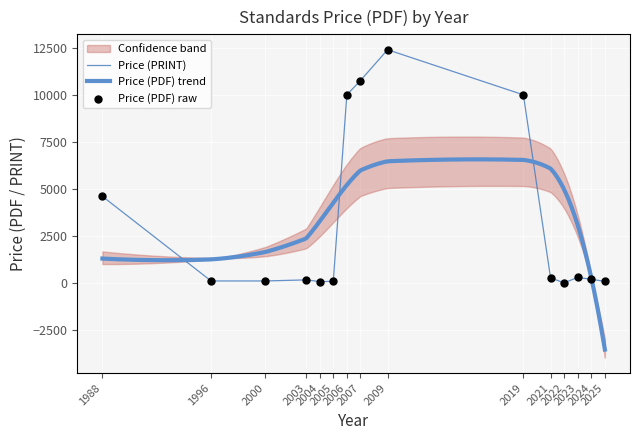

What is the maximum value for Price (PRINT)?

12400.0